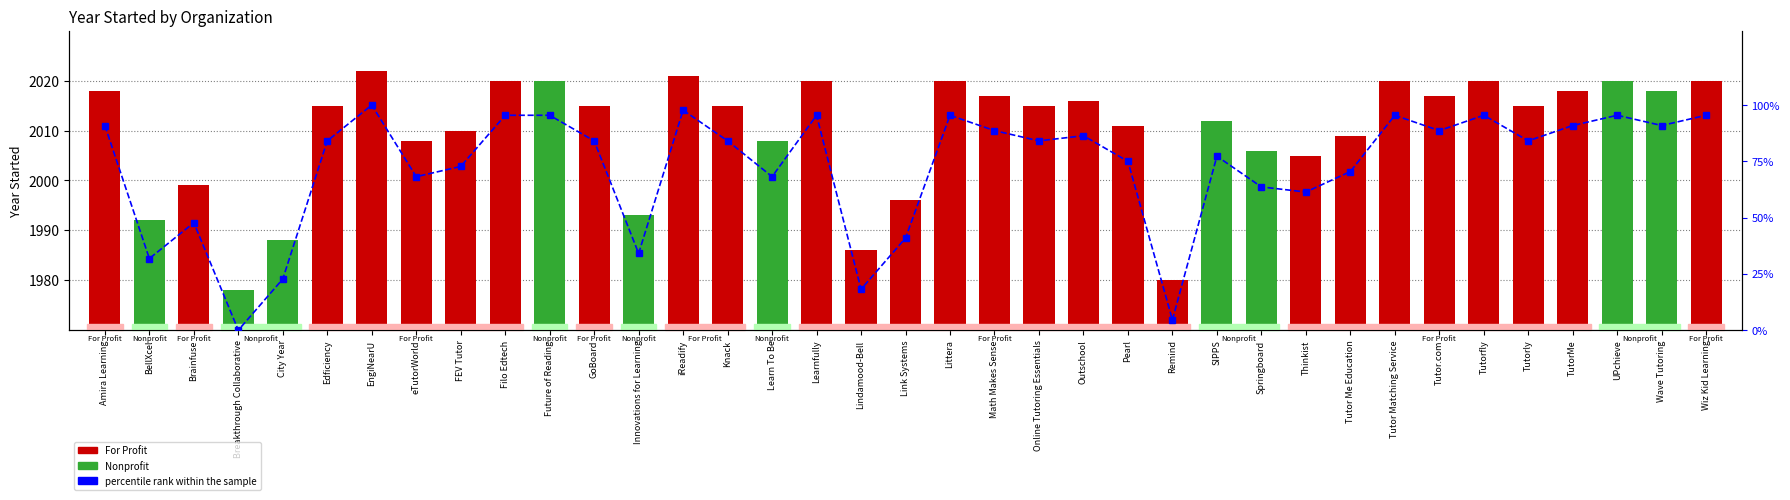

Read the Year Started value at Edficiency.

2015.0